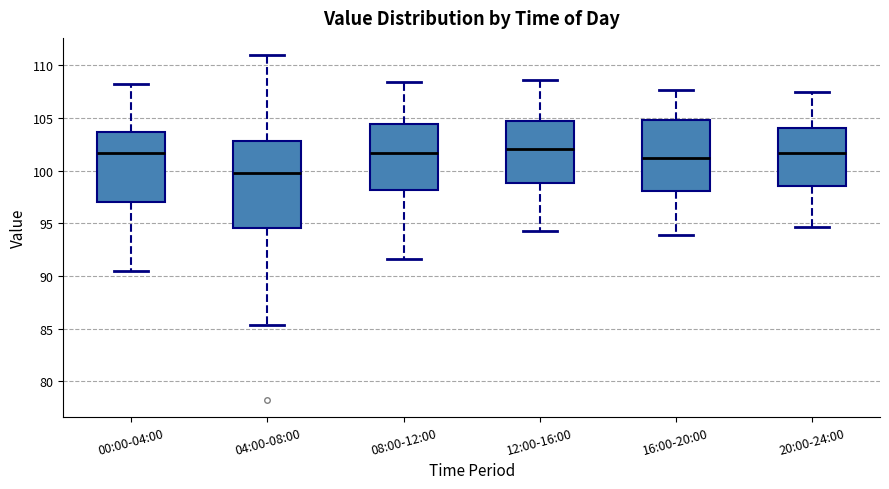

Which box is the tallest, from its lower edge to its upper edge?

04:00-08:00